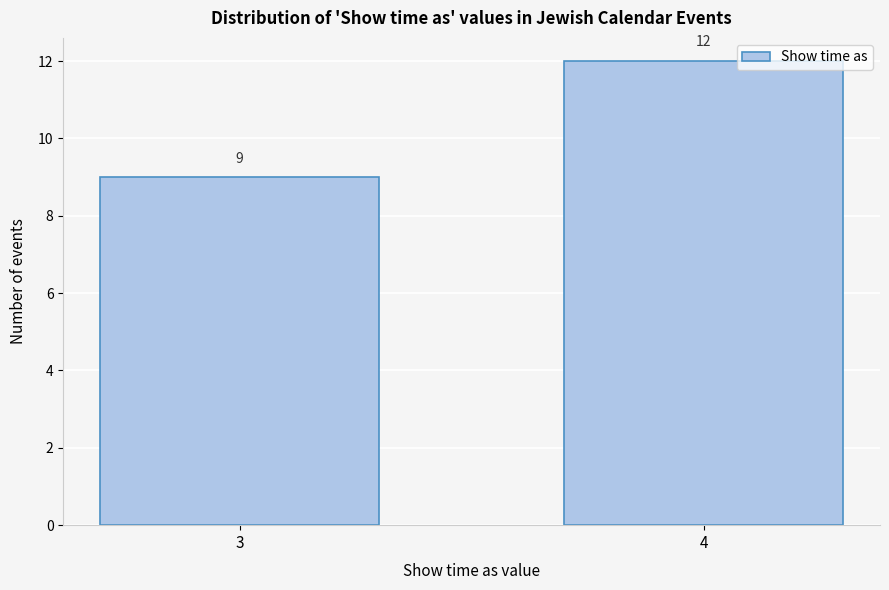

Reading right to left, extract all data points from this chart.

4=12	3=9